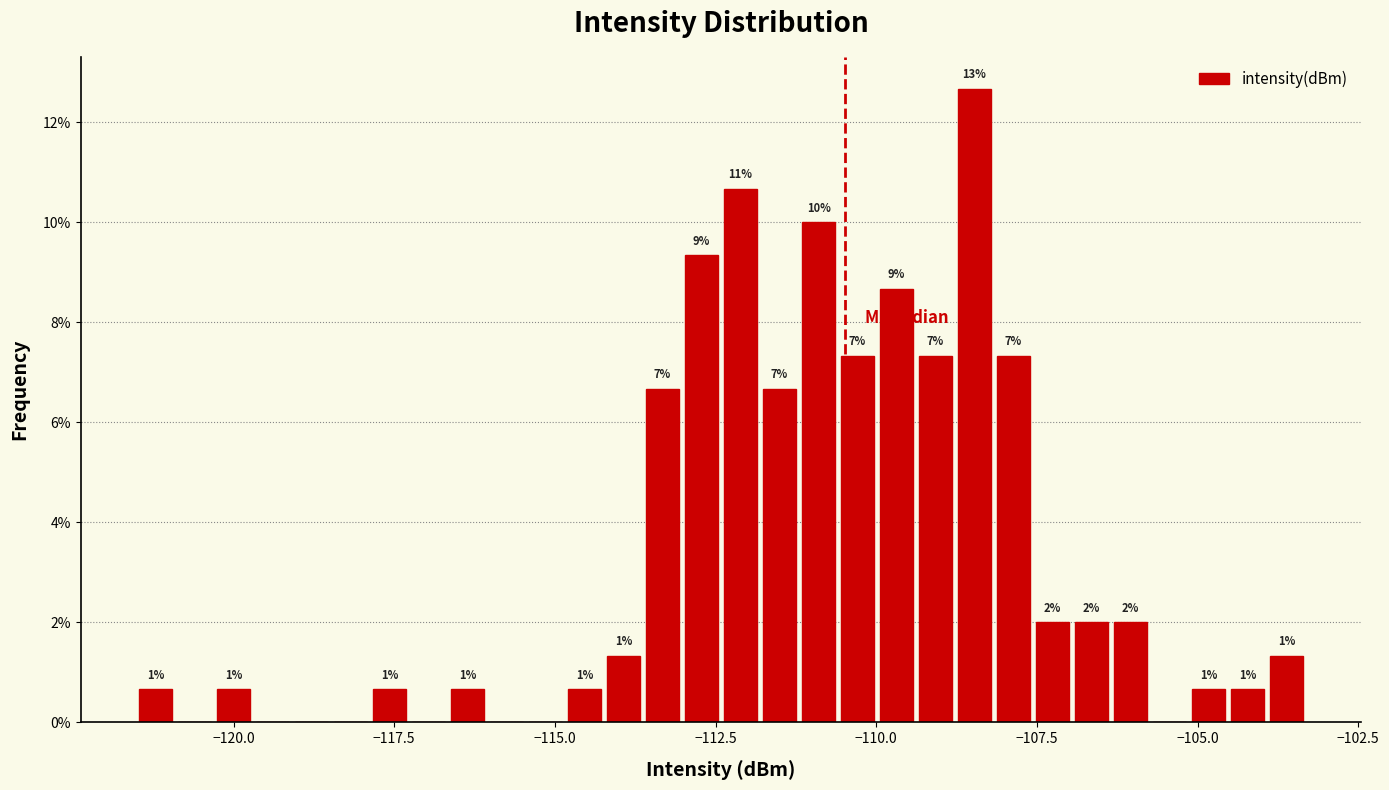

Read against the x-axis, roughly where is the centre of the tallest bar?

-108.5